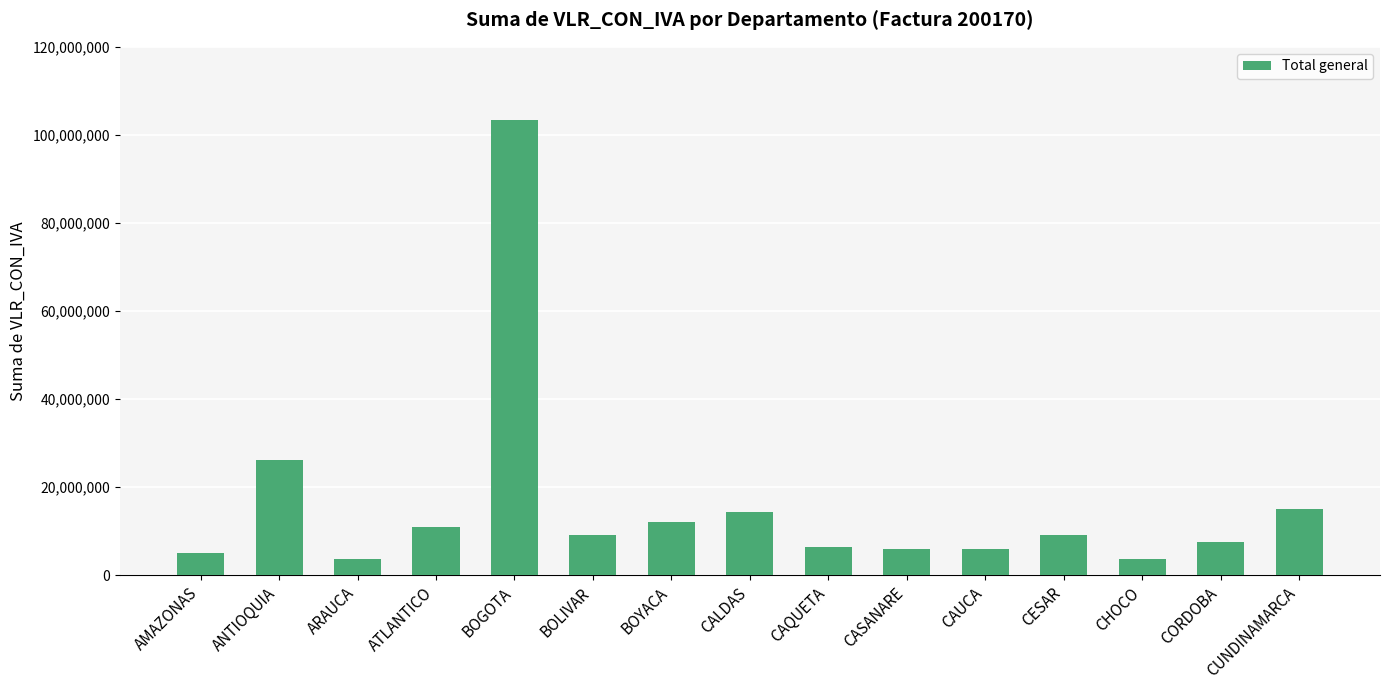

Where is the data nearest to the value 53558330?

ANTIOQUIA